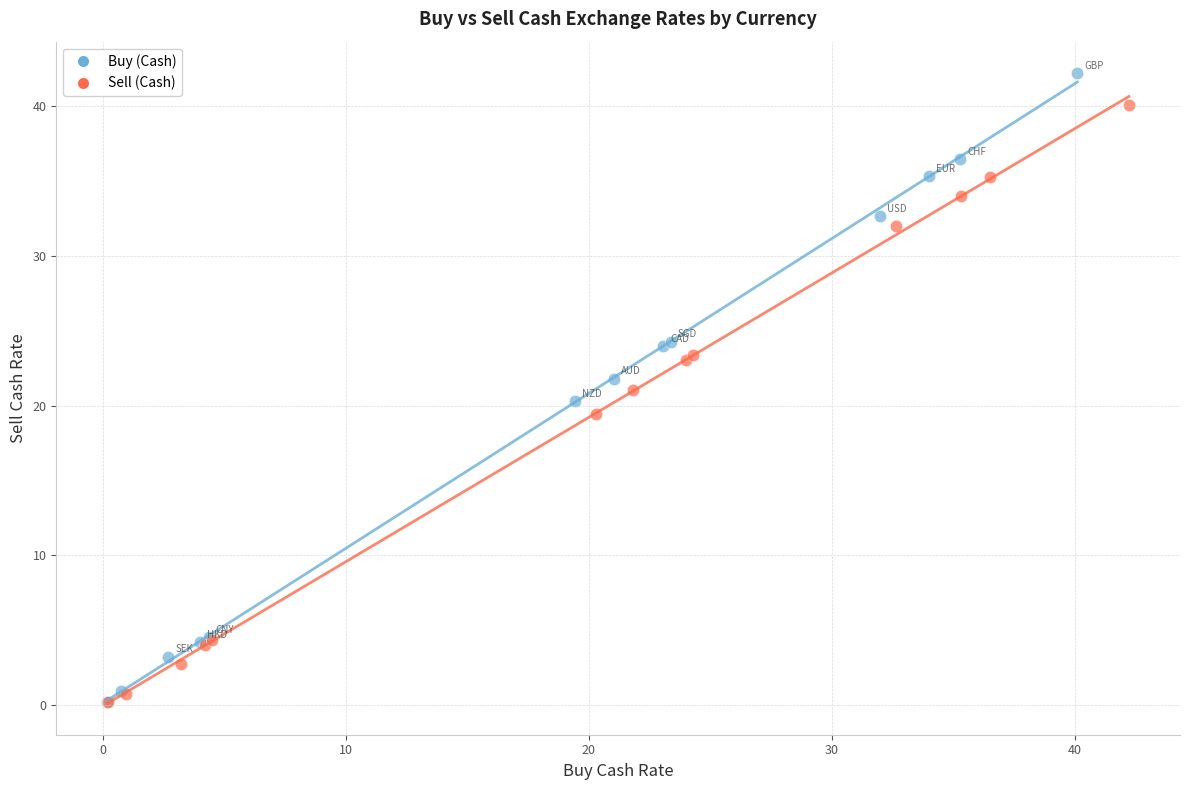

Which series has the largest Y range (max minus min)?

Buy (Cash)